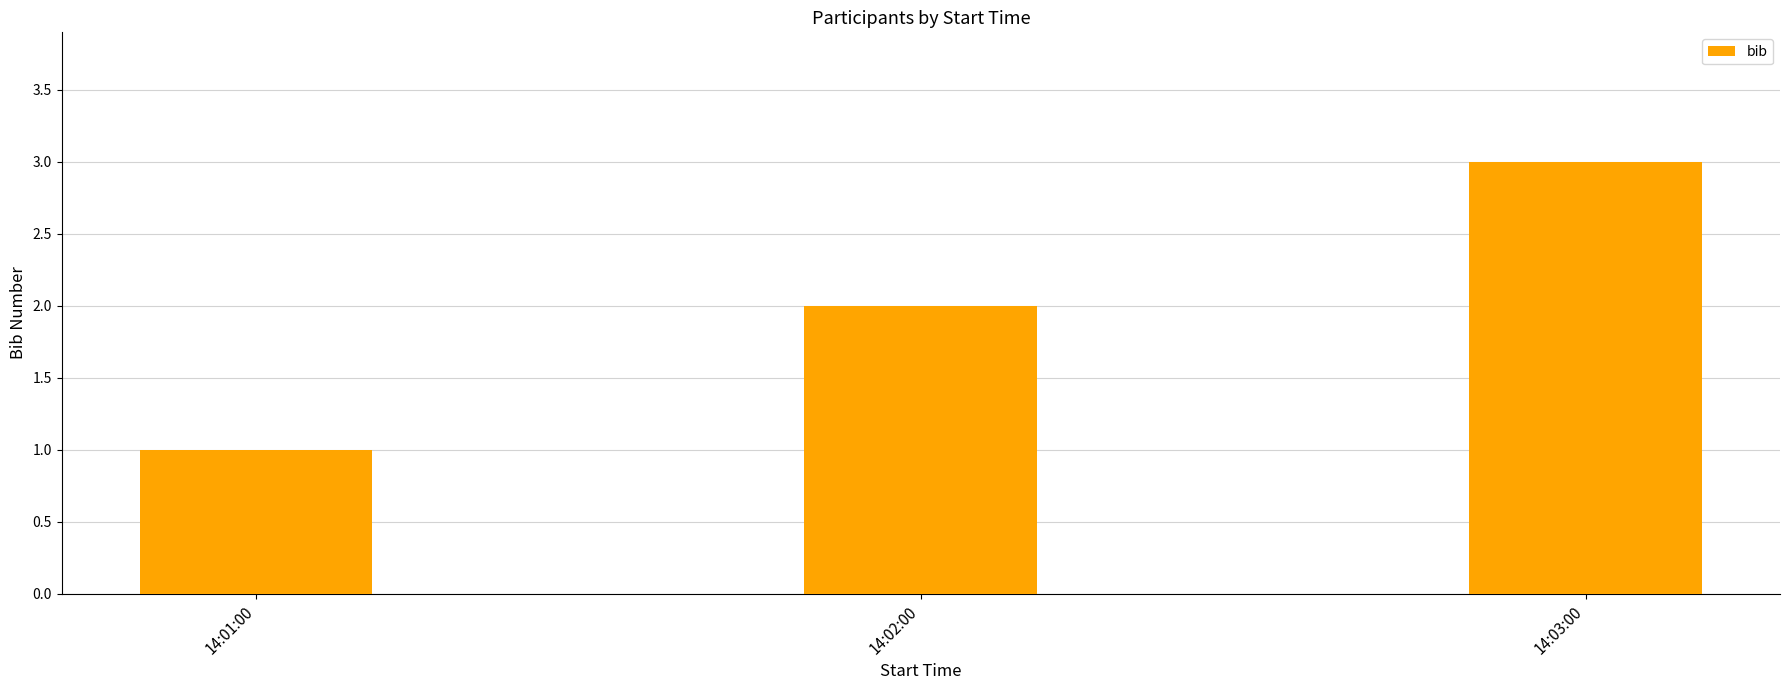

Does the chart contain stacked bars?

No